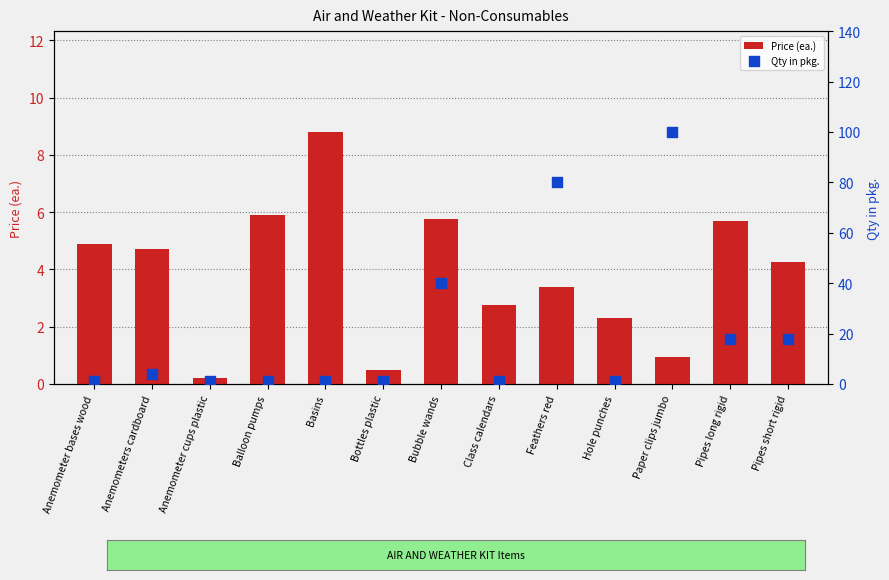

Which series contains the lowest Y value?

Price (ea.)